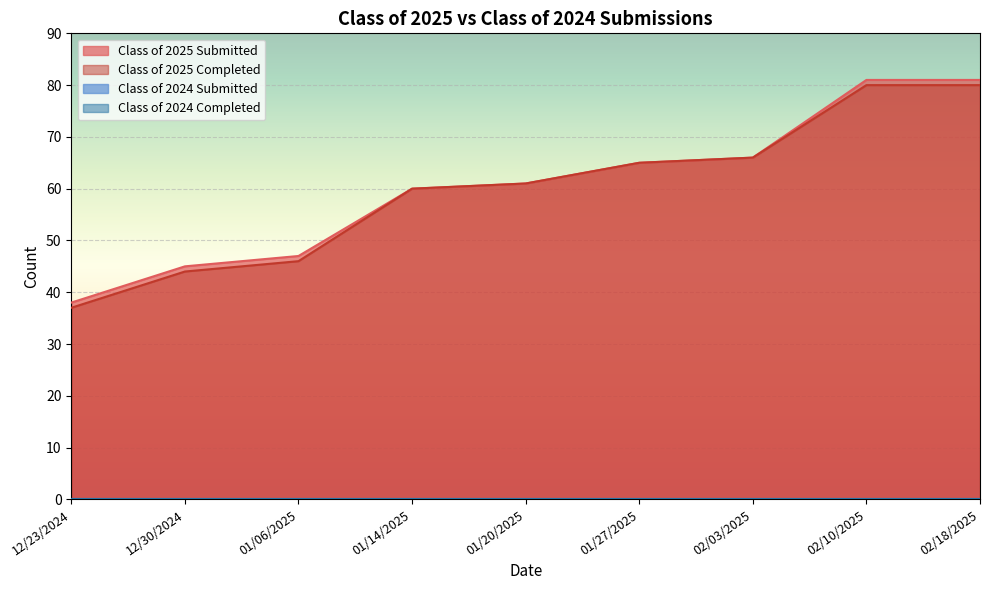

Between 12/23/2024 and 01/27/2025, which series saw the biggest shift?

Class of 2025 Completed